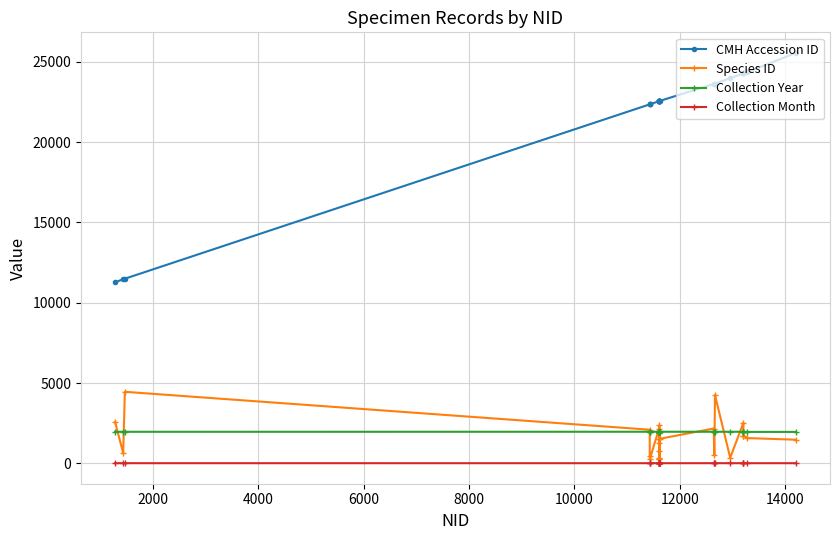

Rank the series by their maximum value, from highest to lowest.

CMH Accession ID, Species ID, Collection Year, Collection Month